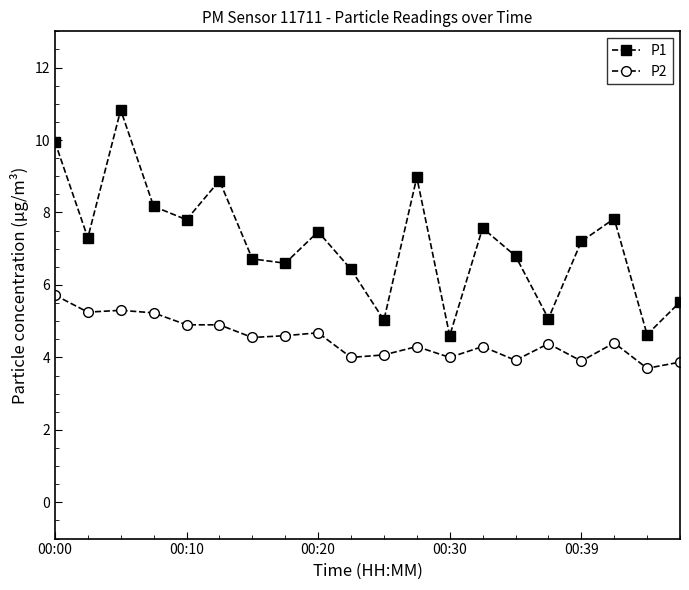

What is the smallest value displayed?

3.7